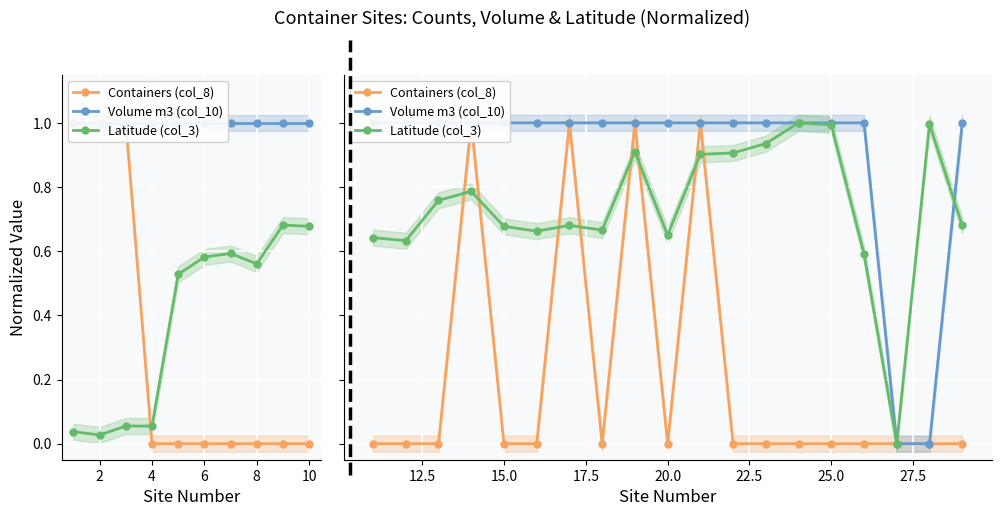

What is the maximum value for Volume m3 (col_10)?

1.0